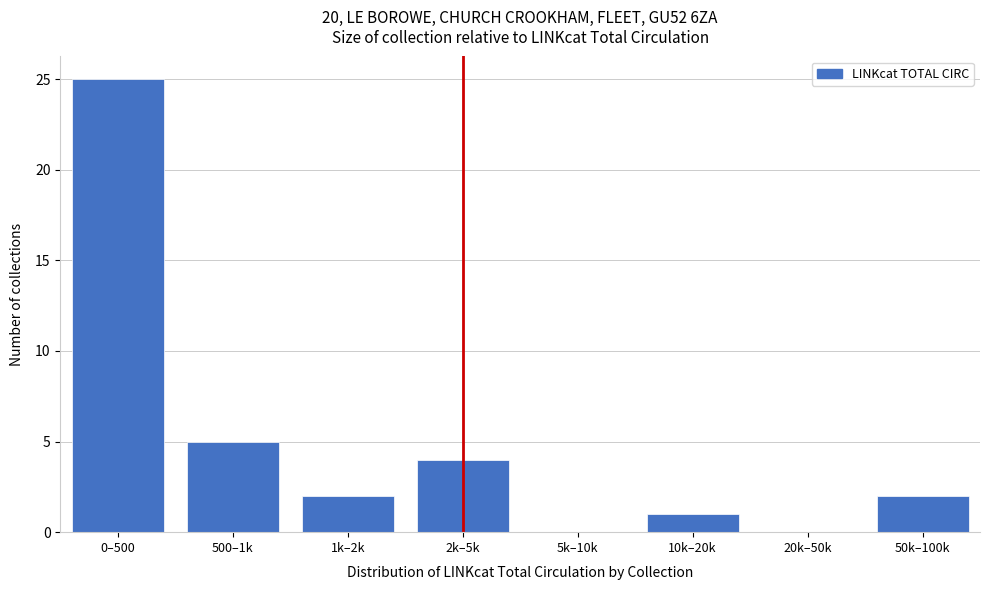

Reading right to left, extract all data points from this chart.

50k–100k=2	20k–50k=0	10k–20k=1	5k–10k=0	2k–5k=4	1k–2k=2	500–1k=5	0–500=25